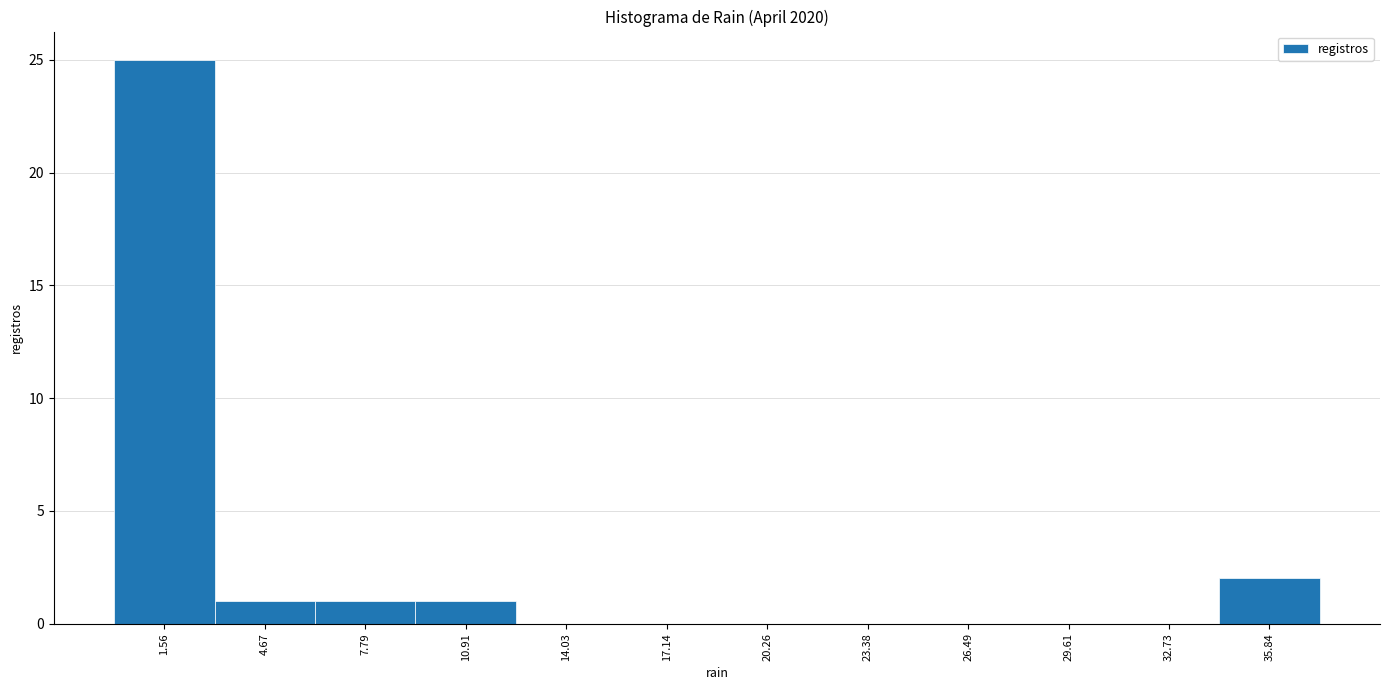

Reading left to right, transcribe this chart: for each bar, give the range it covers on the x-axis and its height. Neither the bar edges nor the heights are printed on the chart, so give them approximately, as read against the axes.

0.0 to 3.0: 25
3.0 to 6.0: 1
6.0 to 9.5: 1
9.5 to 12.5: 1
12.5 to 15.5: 0
15.5 to 18.5: 0
18.5 to 22.0: 0
22.0 to 25.0: 0
25.0 to 28.0: 0
28.0 to 31.0: 0
31.0 to 34.5: 0
34.5 to 37.5: 2